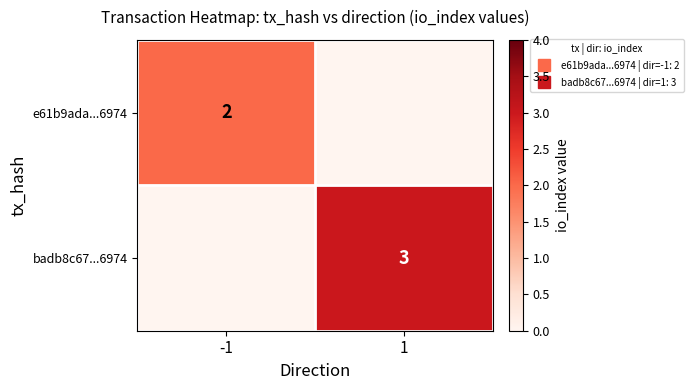

Rank the series at 1 from lowest to highest value.

e61b9ada...6974, badb8c67...6974